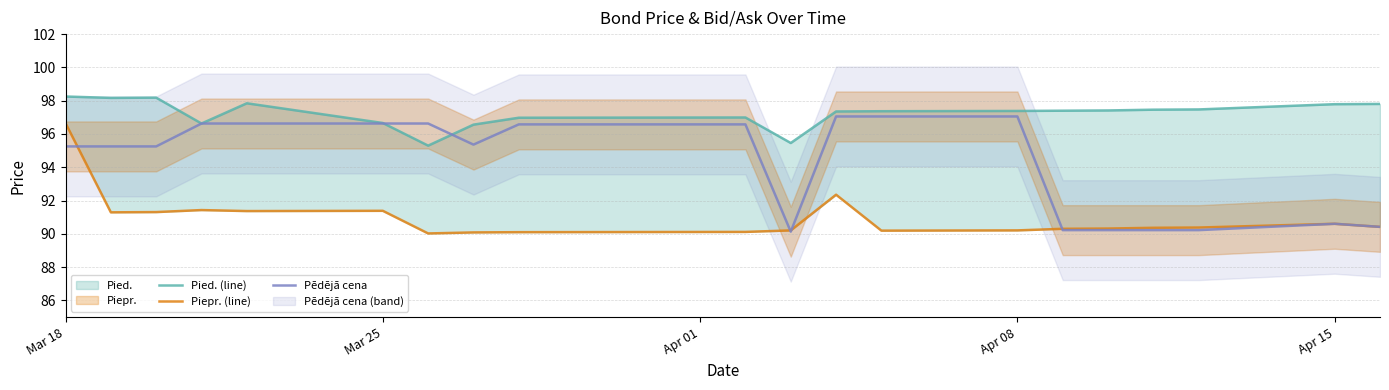

In Pied. (line), how many points are lower than both neighbors (excluding endpoints)?

4